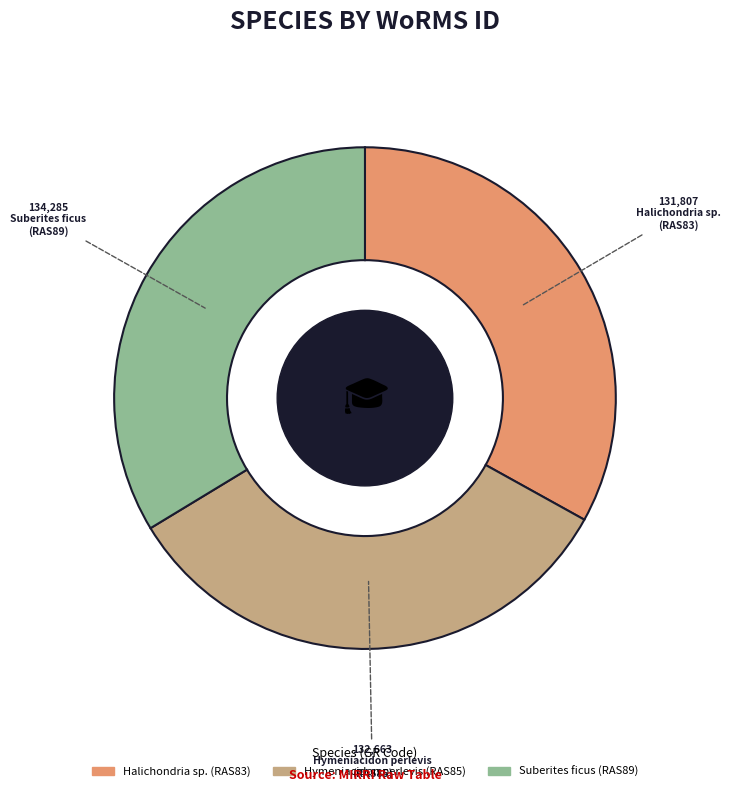

What is the ratio of the value at Hymeniacidon perlevis to the value at Suberites ficus?

1.0